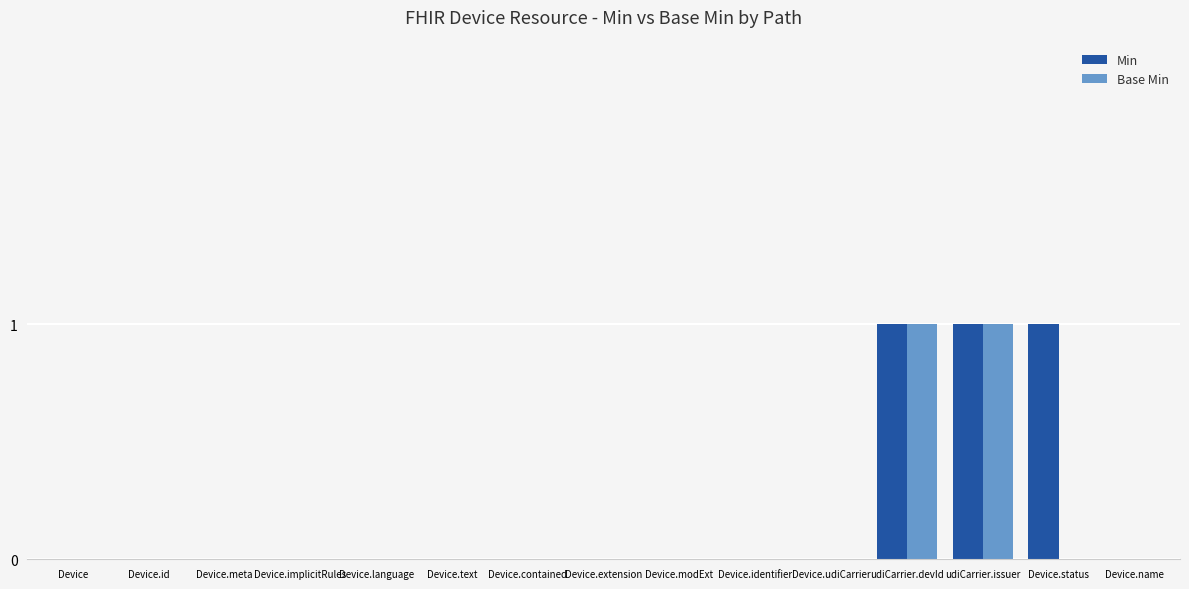

How many groups of bars are there?

15